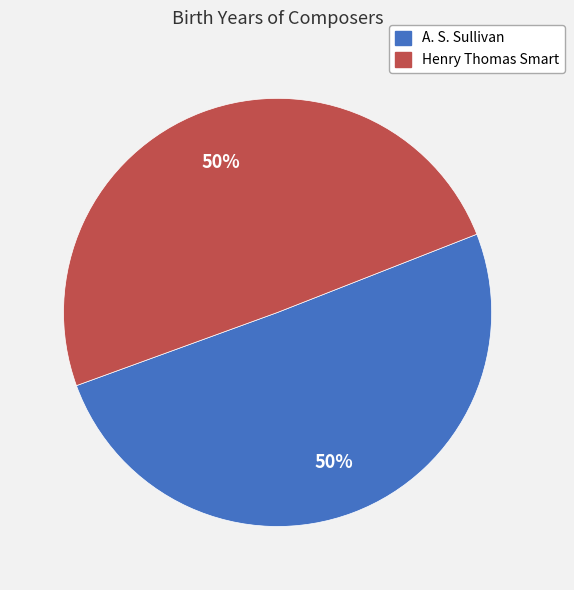

True or false: A. S. Sullivan accounts for 50% of the total.

True